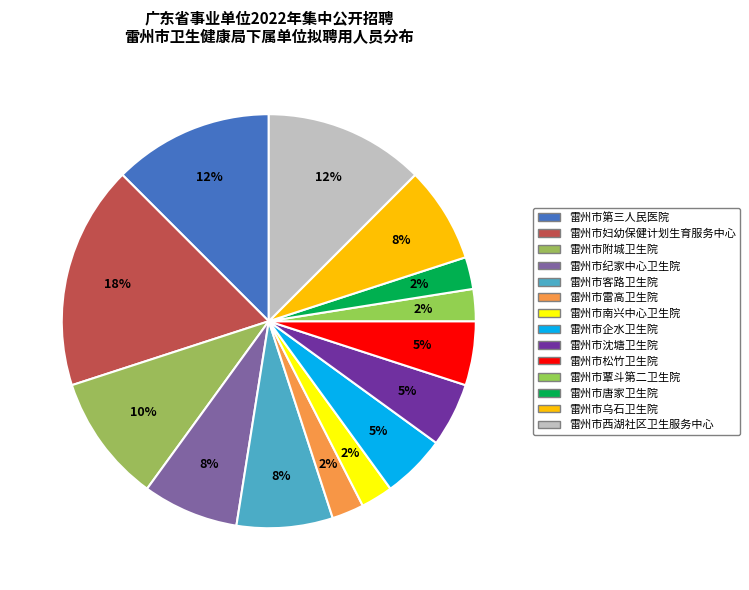

How many slices are in this pie chart?

14